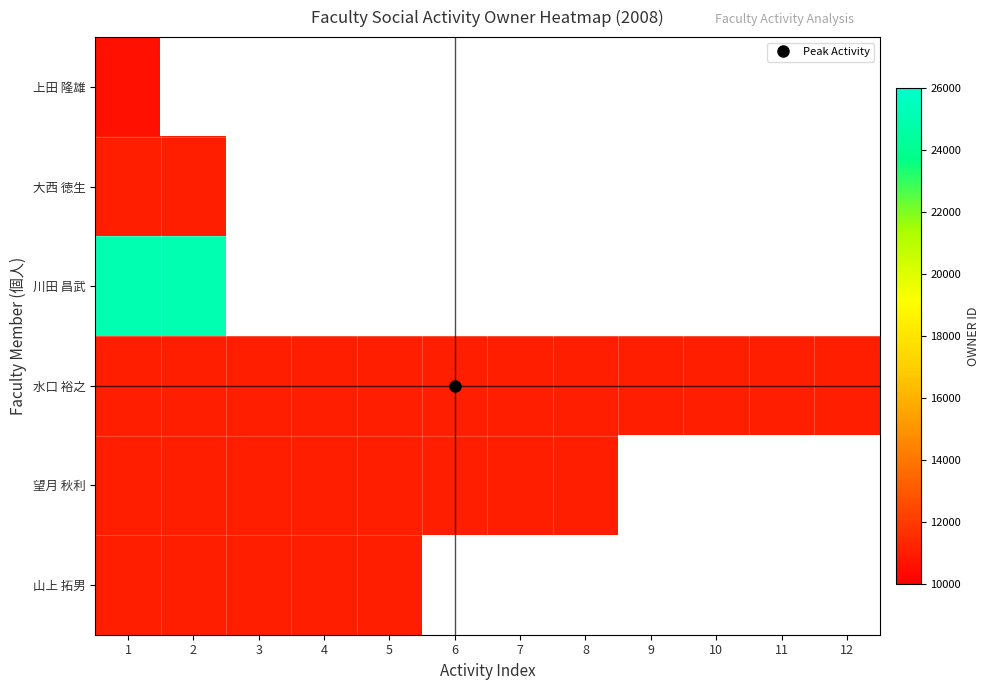

At which category does the chart reach its minimum across all series?

2